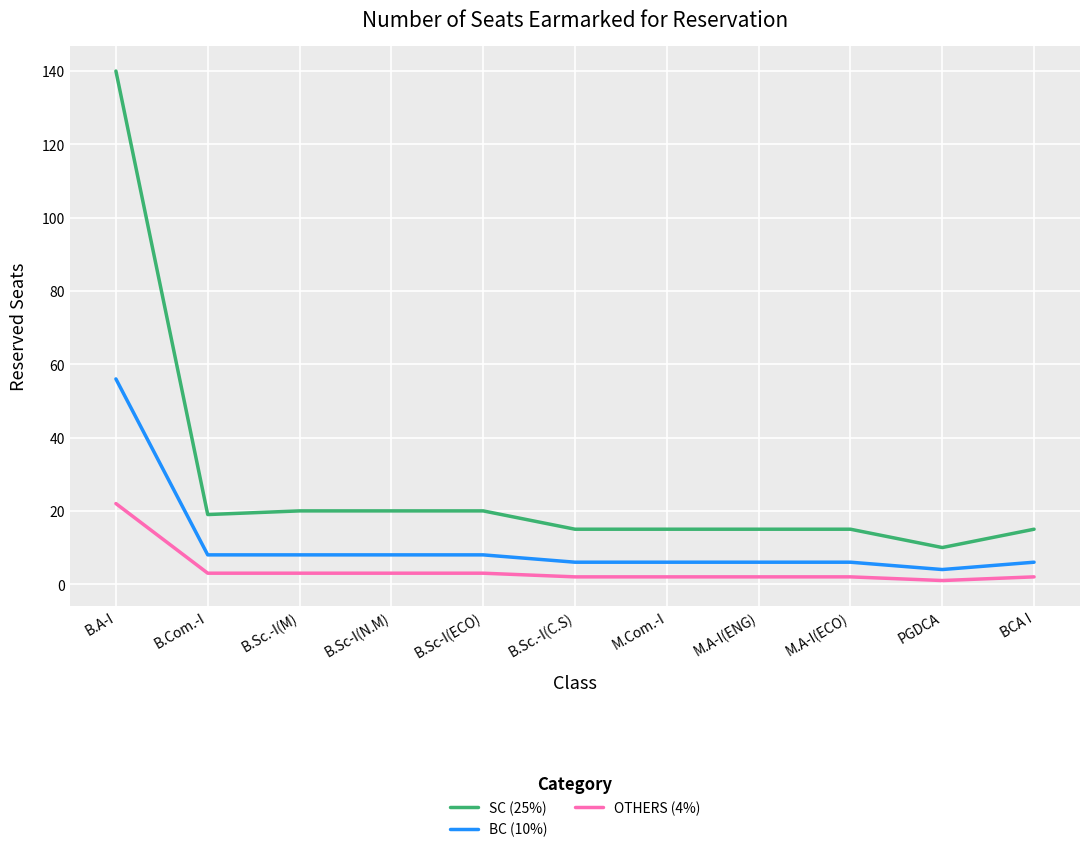

Rank the series by their average value, from highest to lowest.

SC (25%), BC (10%), OTHERS (4%)